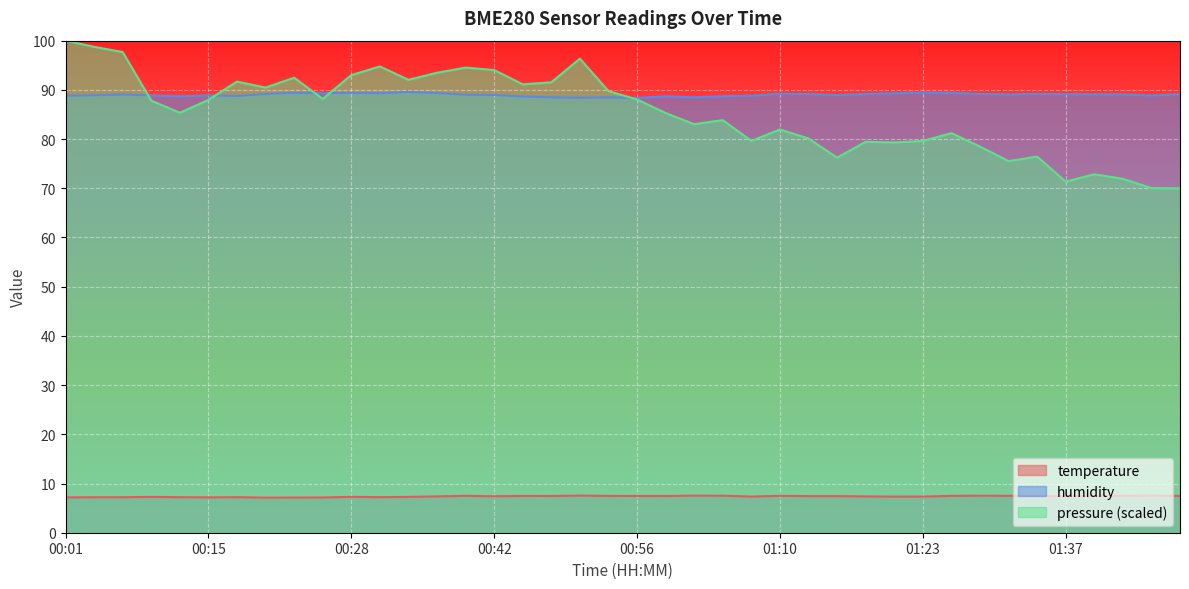

Which has a higher value, 01:07 or 00:12?

01:07